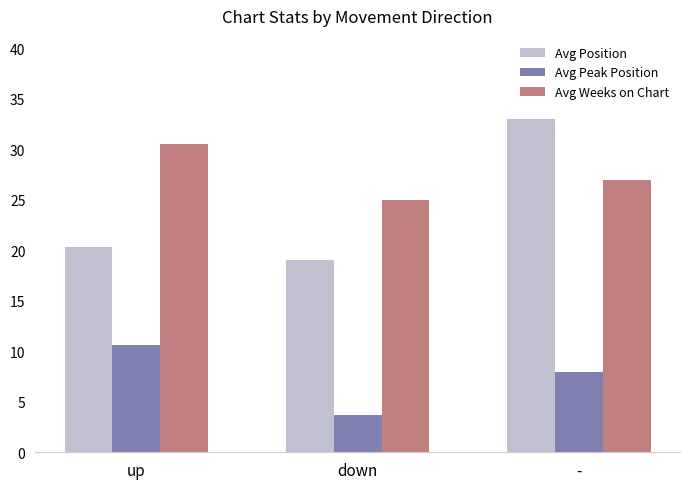

How many bars are there in total?

9